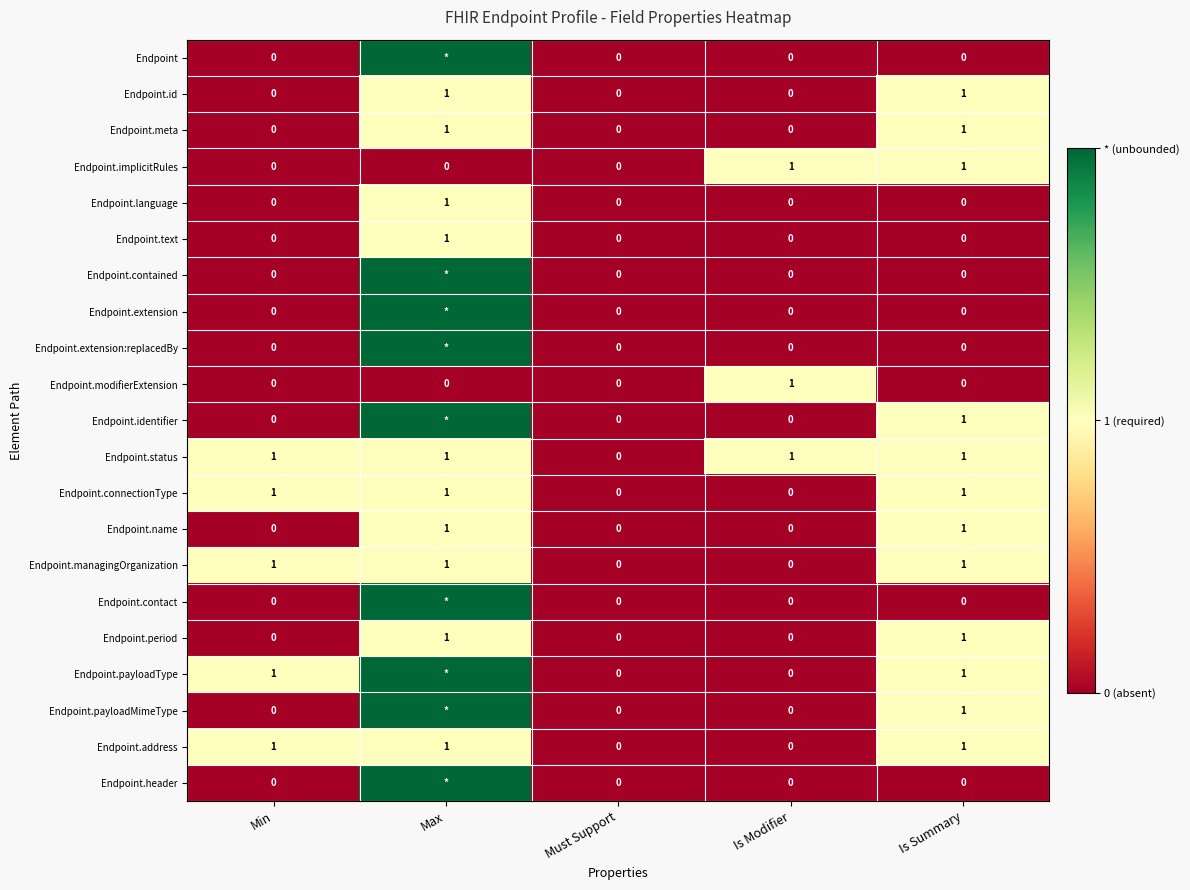

Count the Endpoint.language values in the range 0 to 1.

5